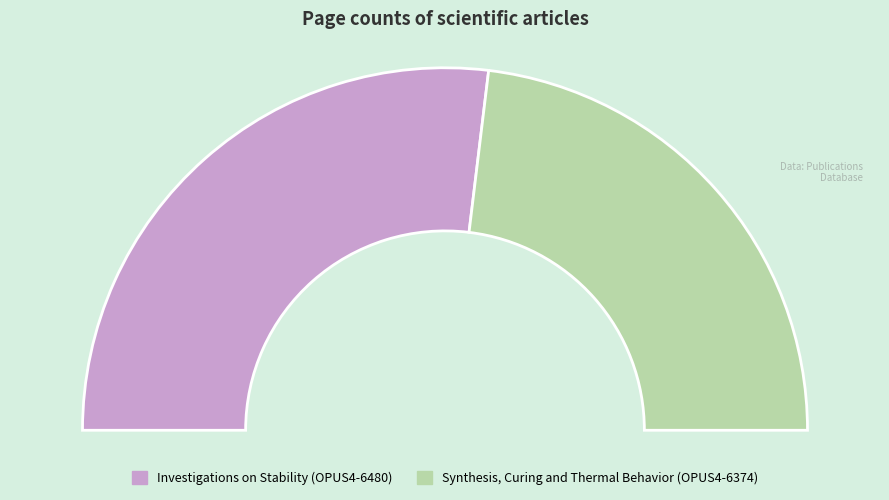

To the nearest percent, what portion does OPUS4-6374 represent?

46%